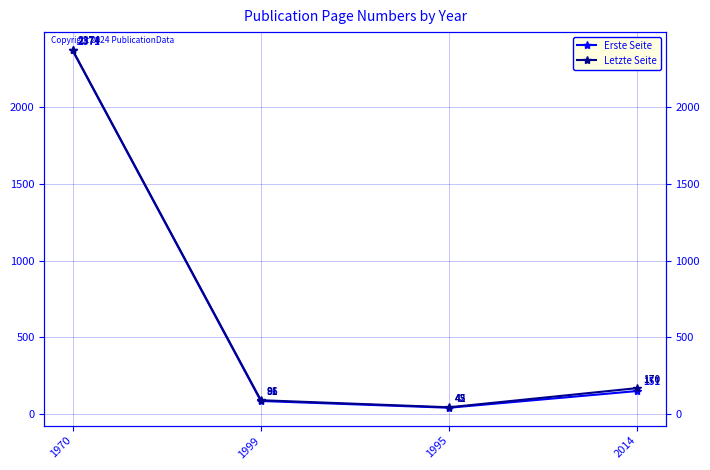

List the labels in order of Erste Seite value, largest first.

1970, 2014, 1999, 1995